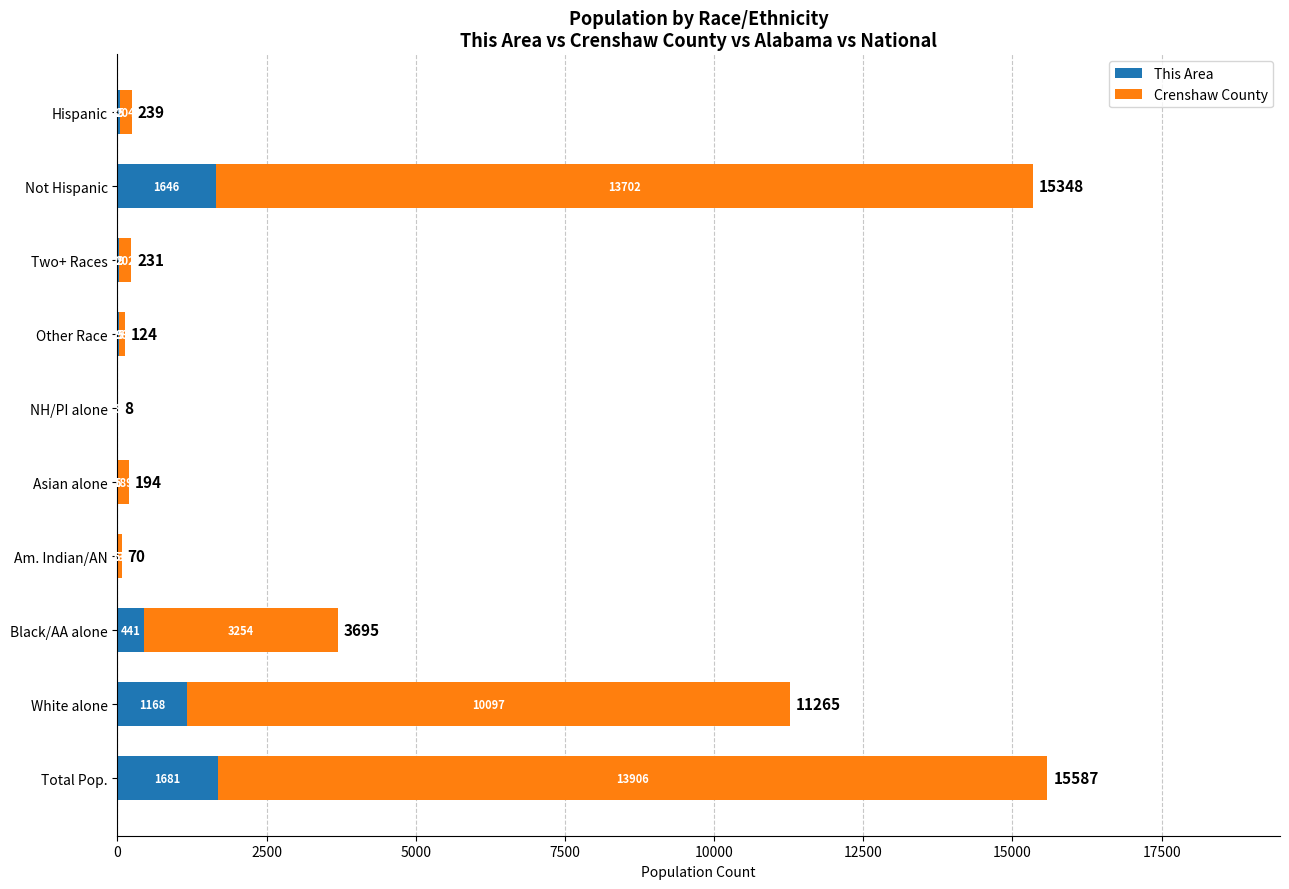

What is the highest value of the This Area series?

1681